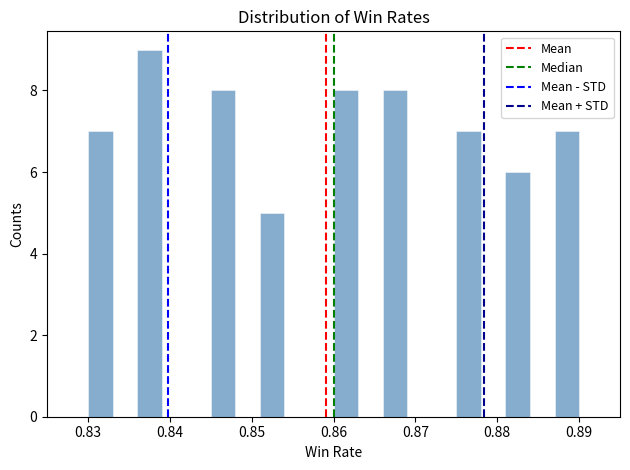

Read against the x-axis, roughly where is the centre of the tallest bar?

0.838